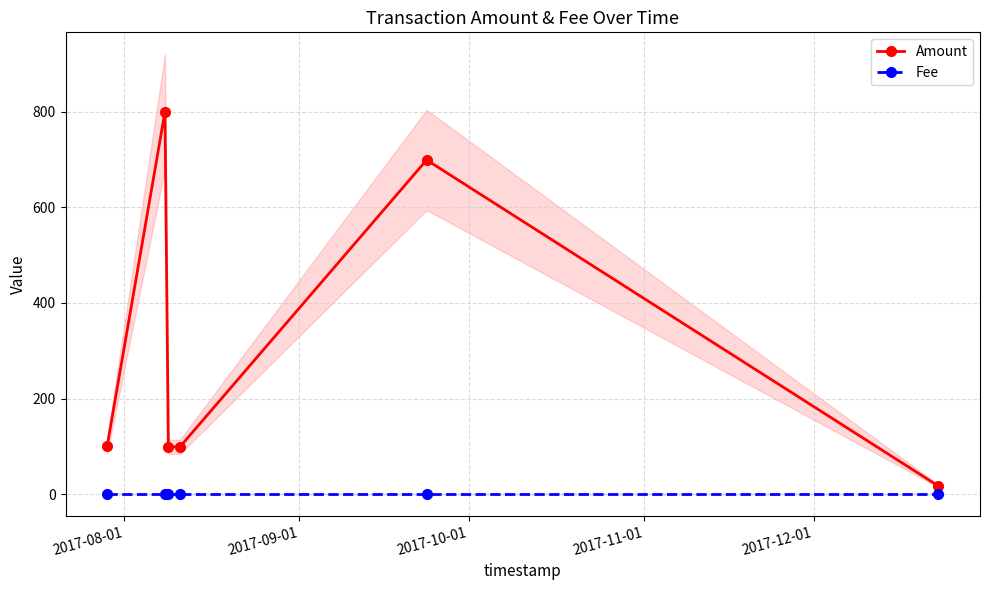

True or false: Amount has more than 2 interior local peaks.

False